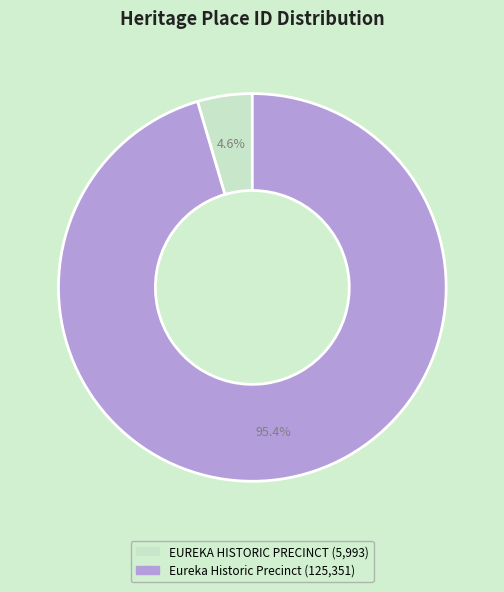

What is the smallest slice in the pie chart?

EUREKA HISTORIC PRECINCT